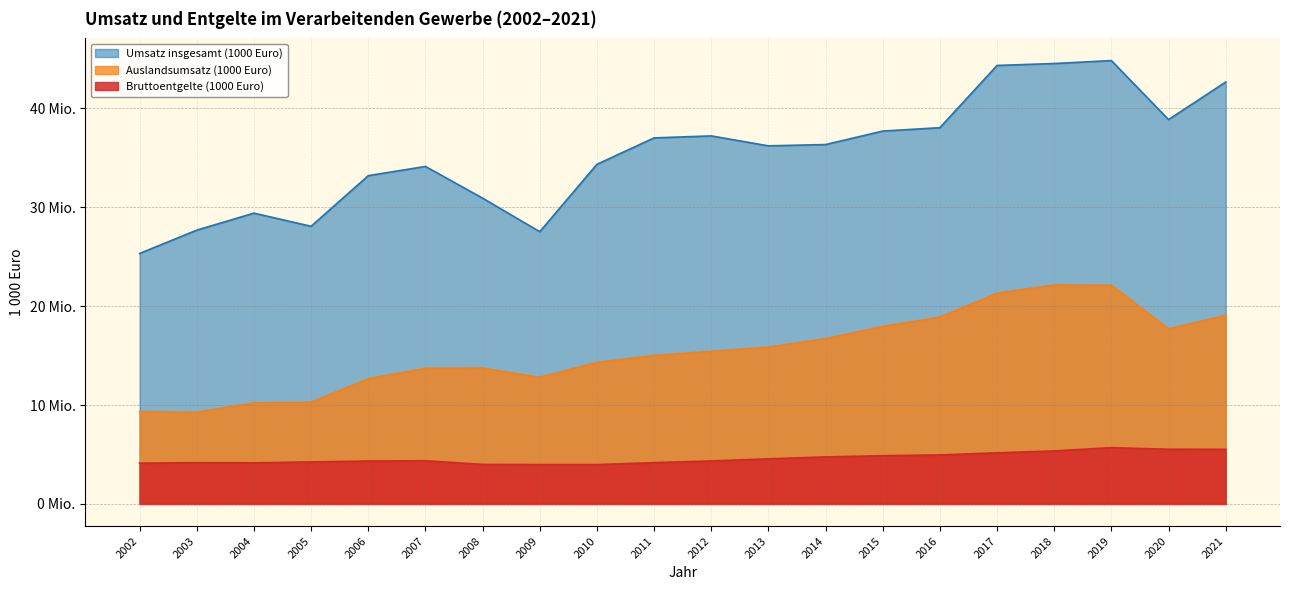

Rank the series by their maximum value, from highest to lowest.

Umsatz insgesamt (1000 Euro), Auslandsumsatz (1000 Euro), Bruttoentgelte (1000 Euro)